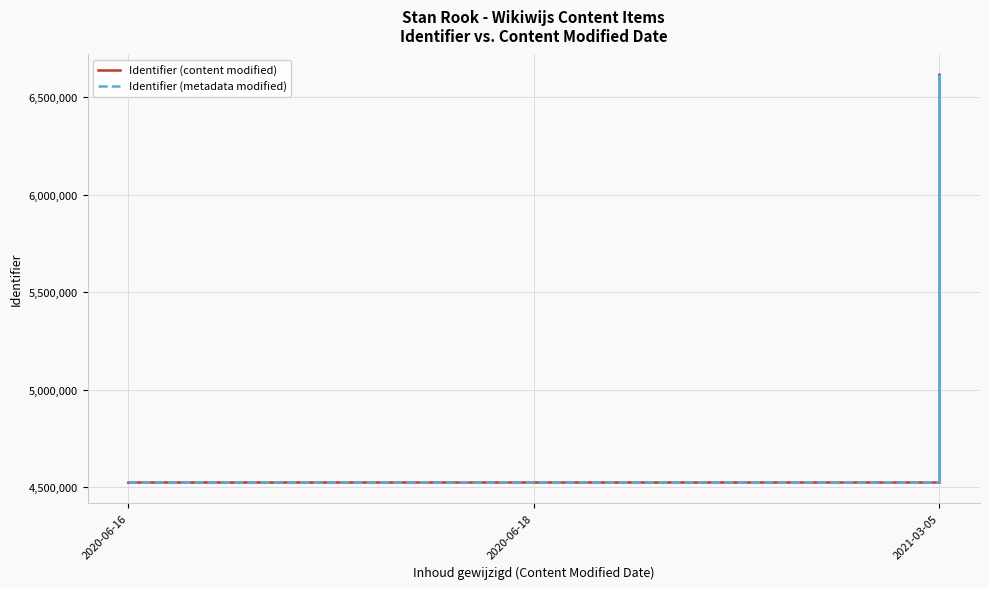

What is the sum of all Identifier (metadata modified) values?

96402438